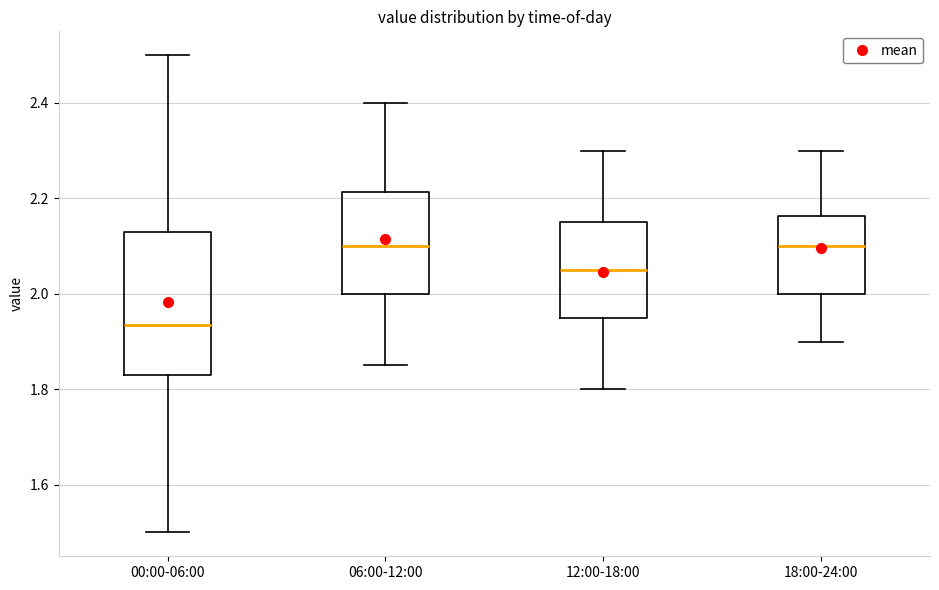

Where does the median line of the box for 12:00-18:00 sit on the y-axis? The values are not printed on the chart, so give them approximately, as read against the axis.

2.06